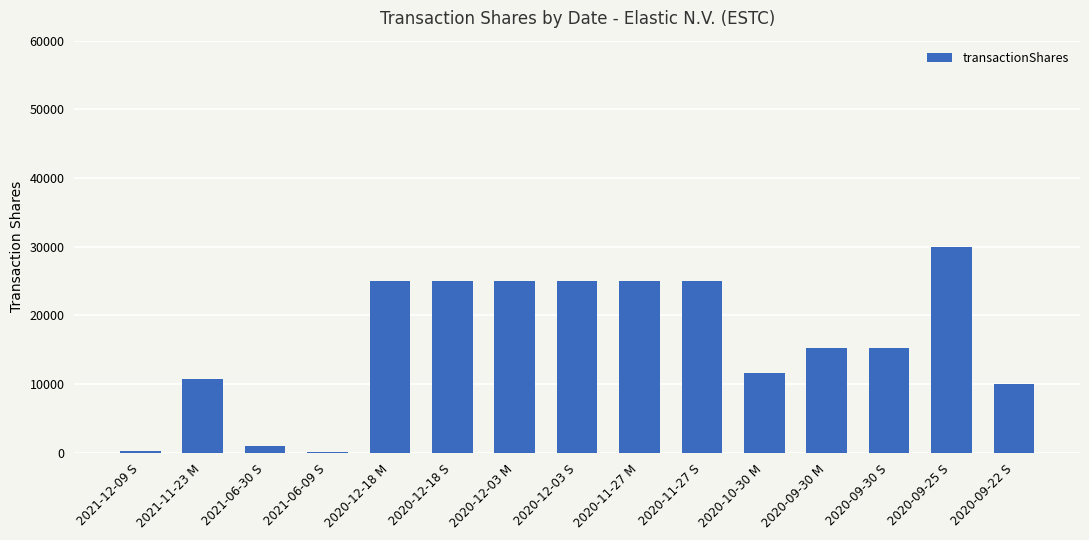

Between 2021-11-23 M and 2020-11-27 S, which is larger?

2020-11-27 S